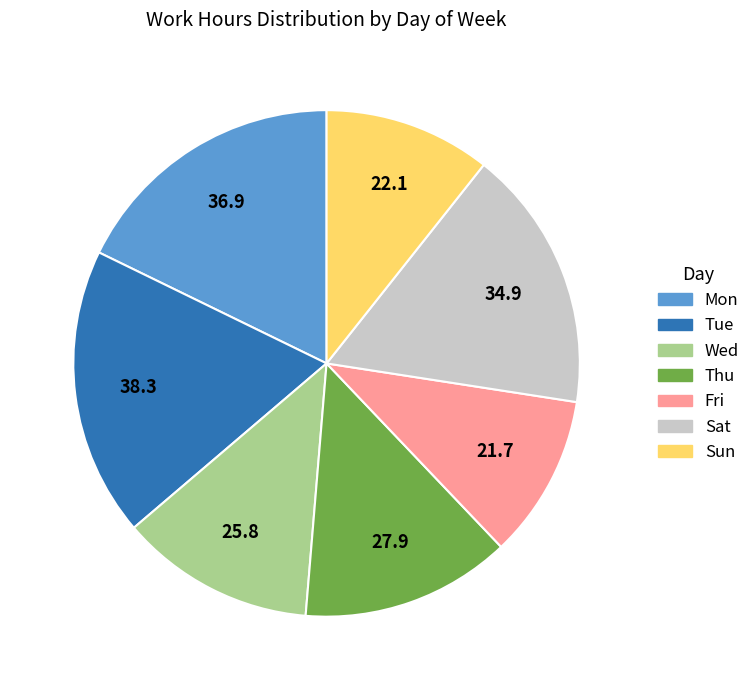

Combined, do Fri and Wed account for over 50%?

No